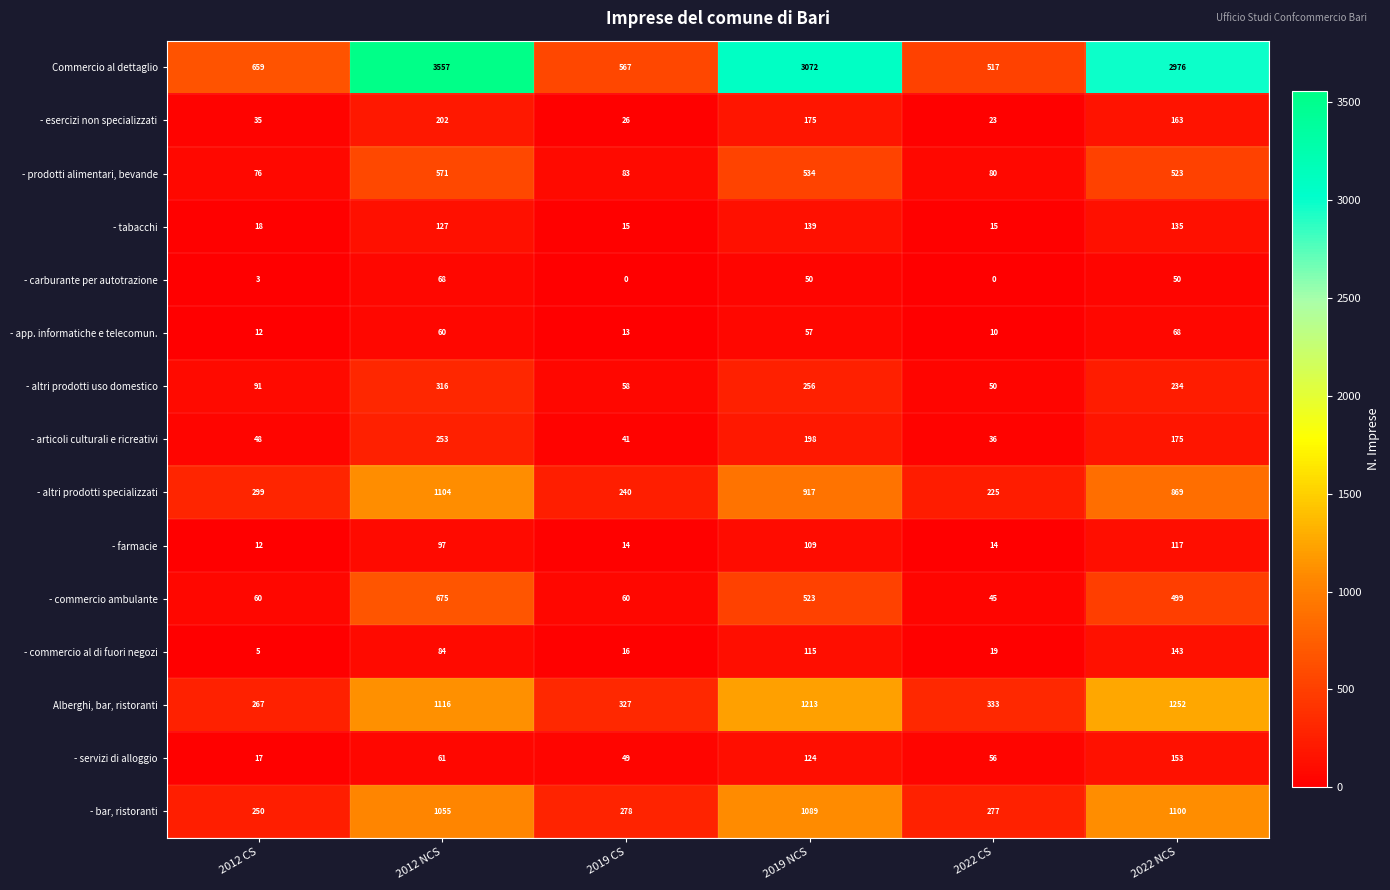

The value of - bar, ristoranti at 2012 CS is 331. True or false?

False